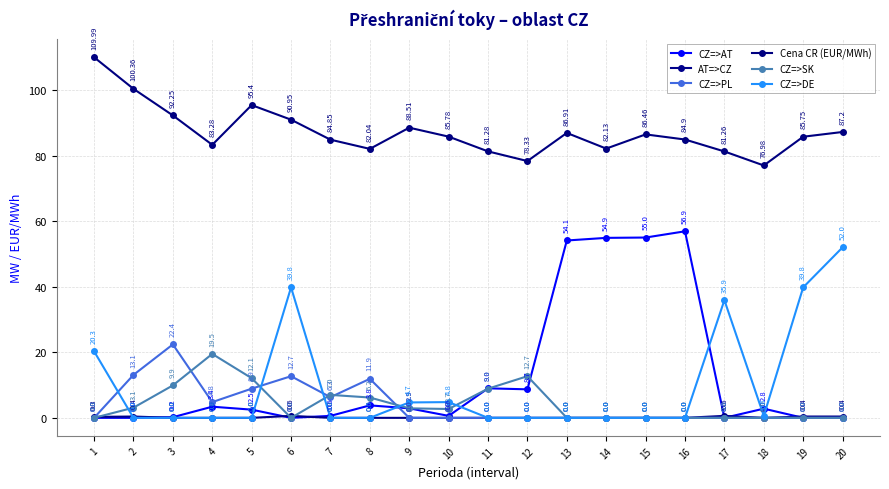

How many lines are shown in the chart?

6